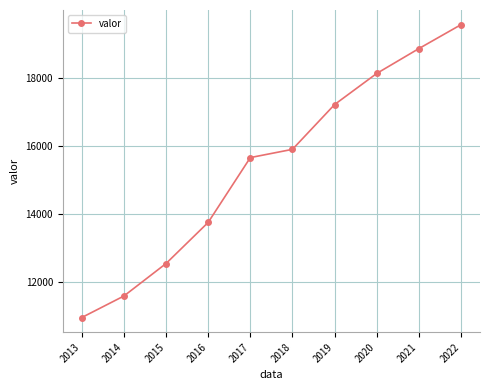

Read the value at 2013.

10963